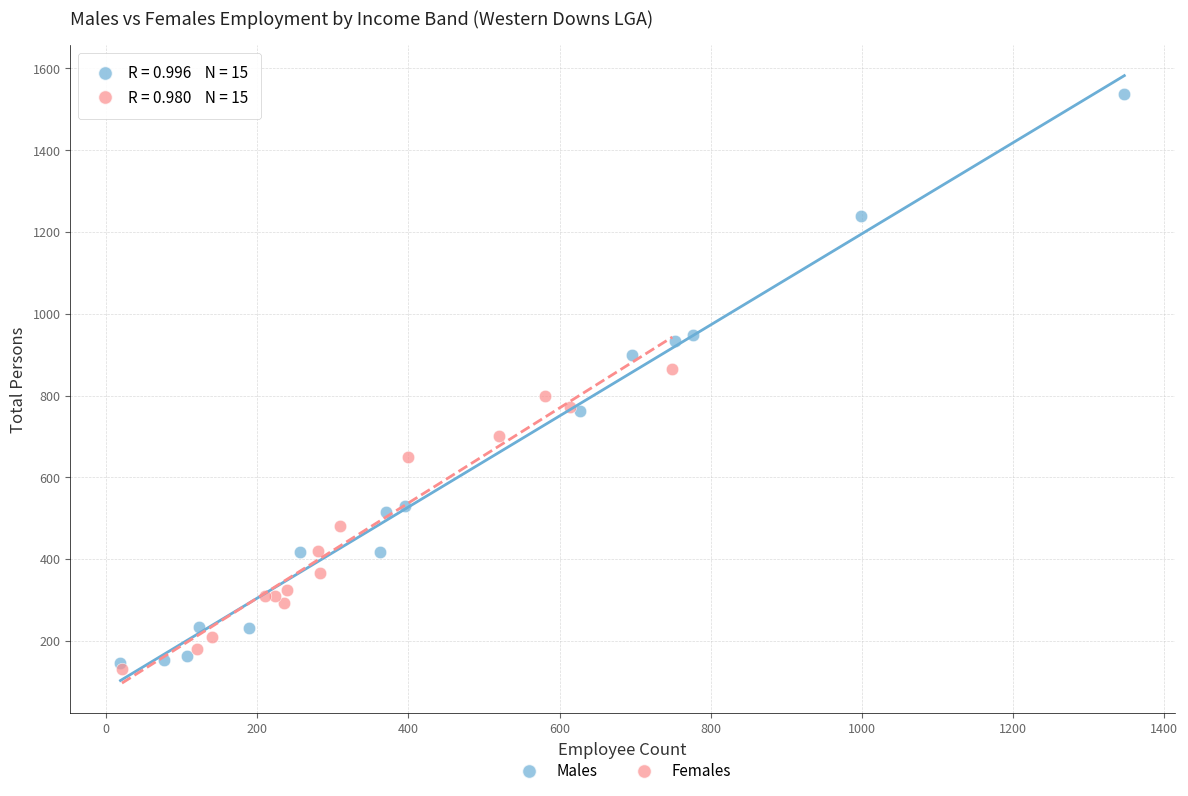

Which series has the largest Y range (max minus min)?

Males